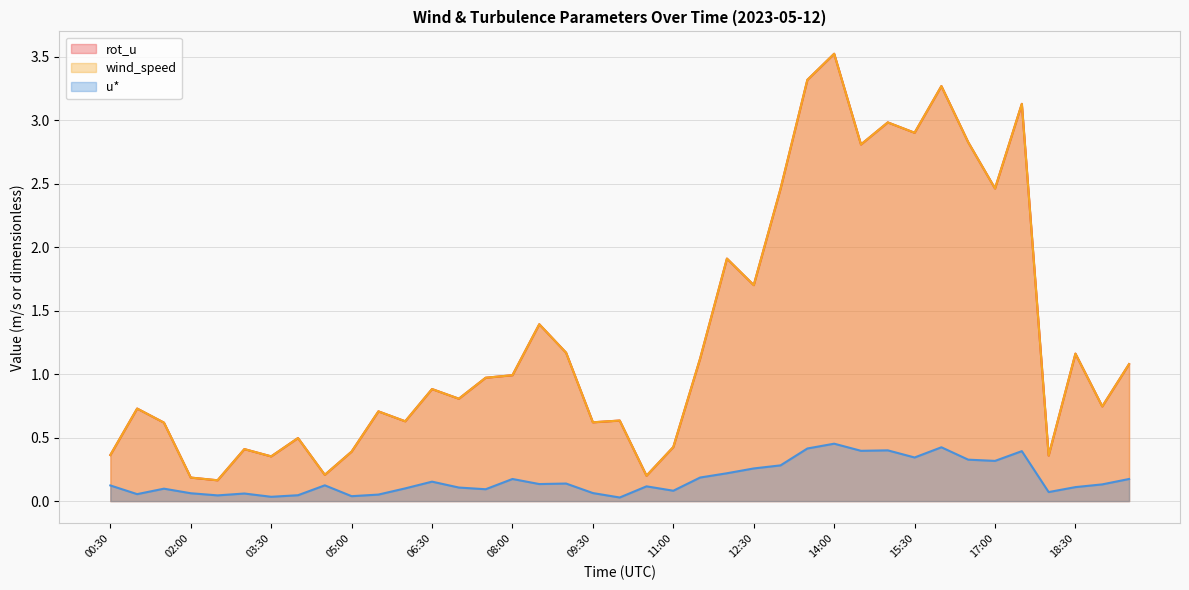

What is the difference between the maximum and minimum values in the u* series?

0.4